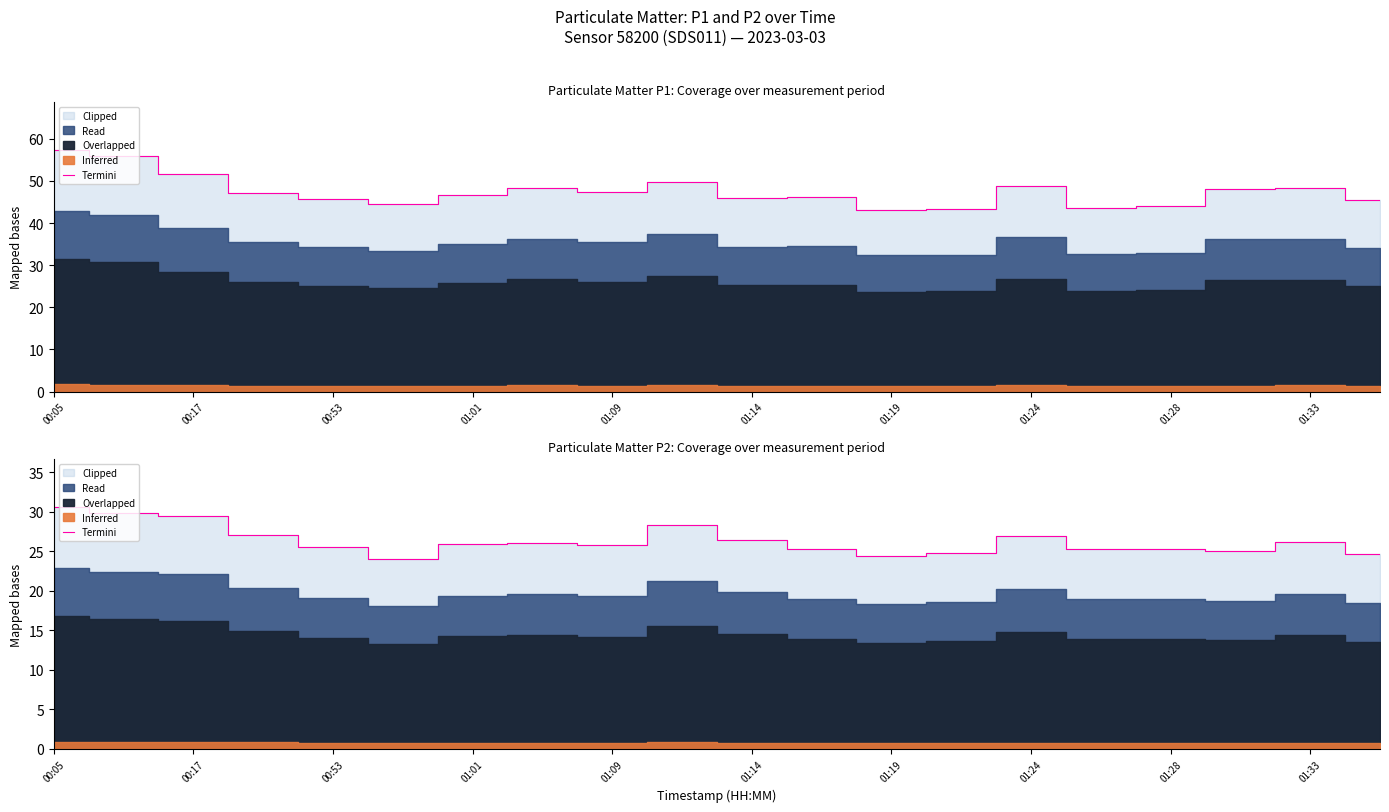

Which label corresponds to the smallest value in the chart?

01:14